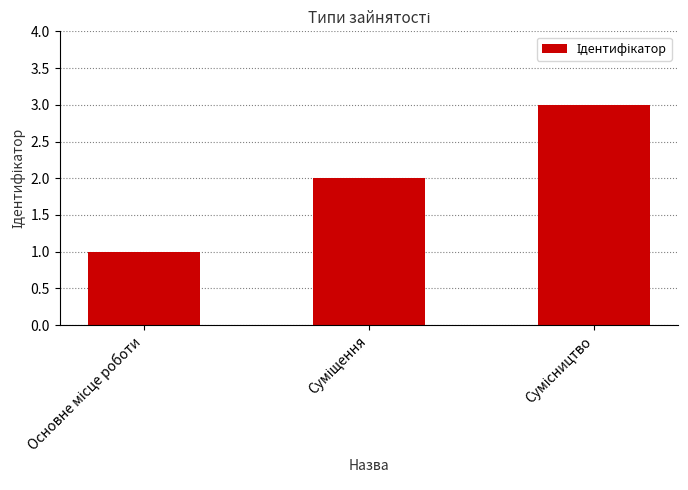

What is the maximum value shown in the chart?

3